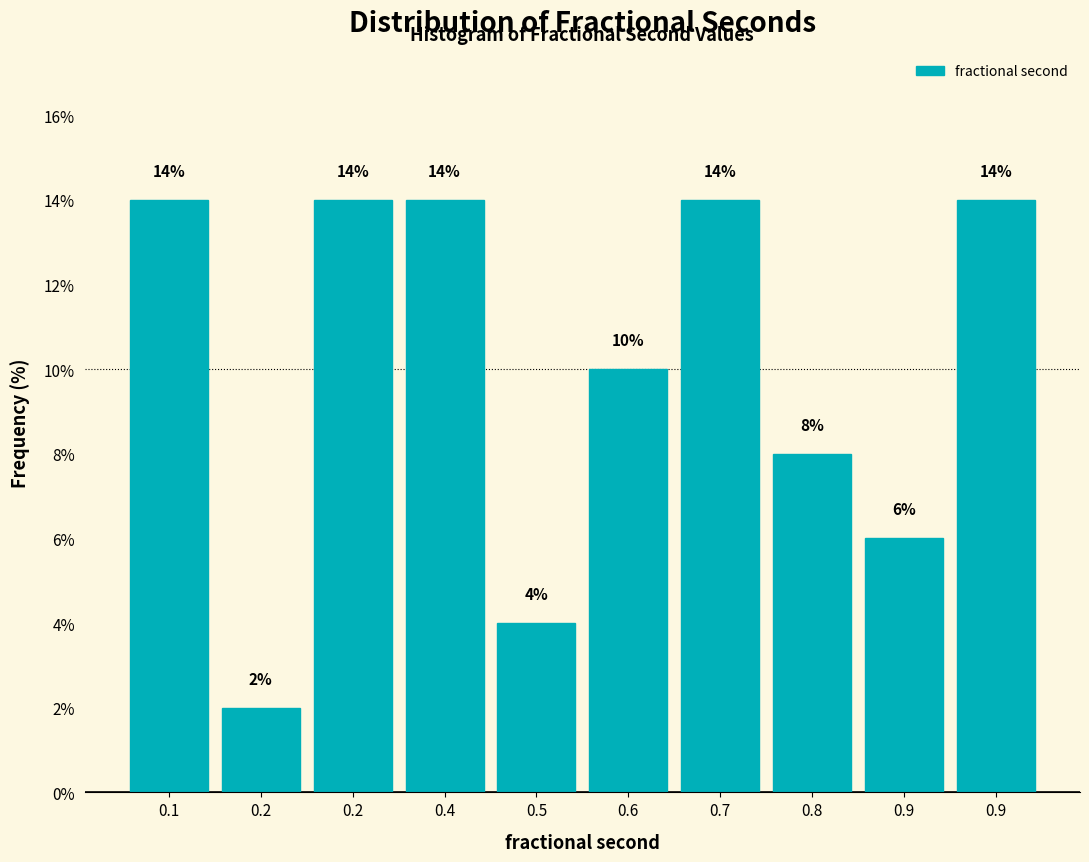

Count the number of categories in the chart.

10